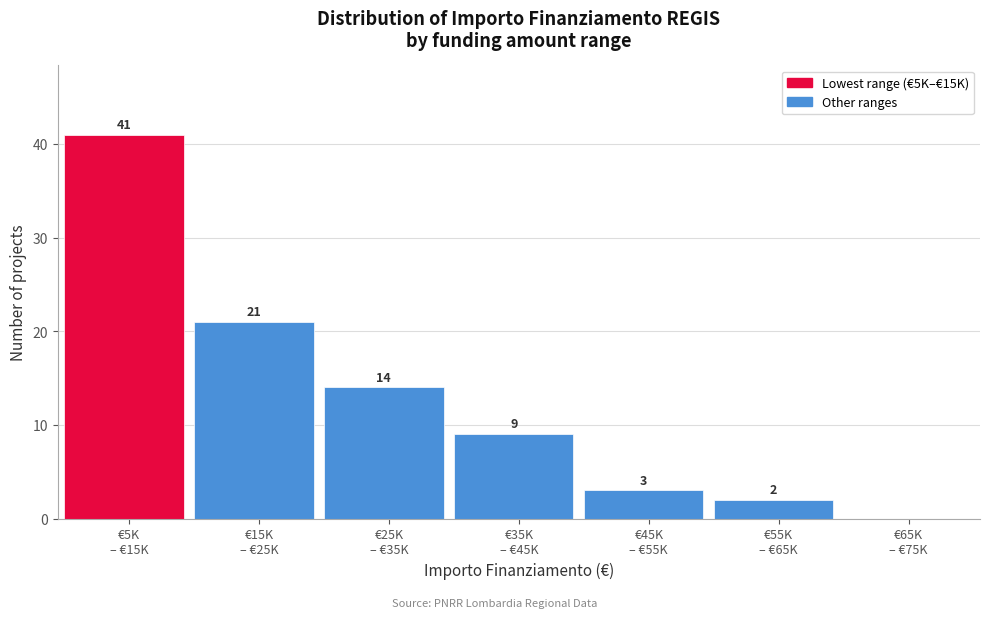

What is the sum of all values?

90